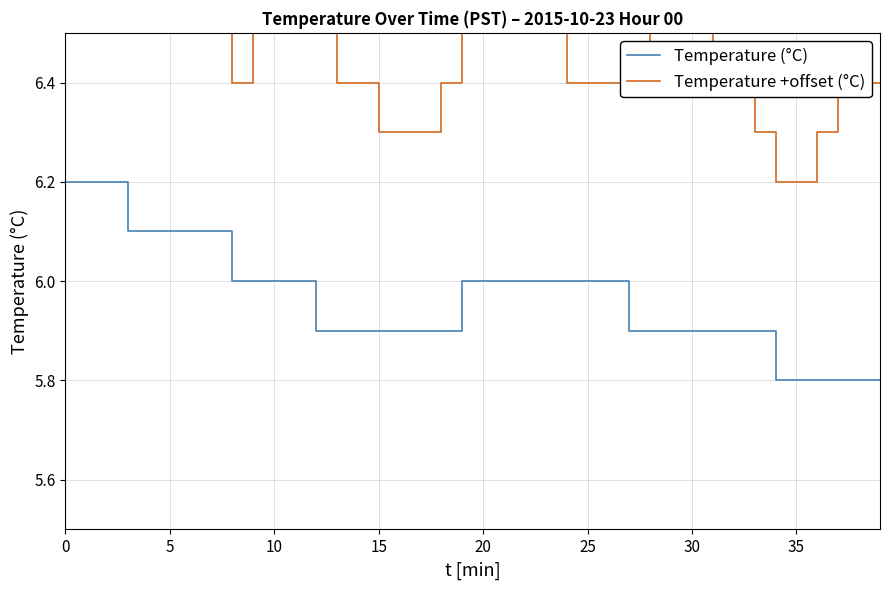

Is it true that Temperature (°C) equals 5.9 at 33?

True